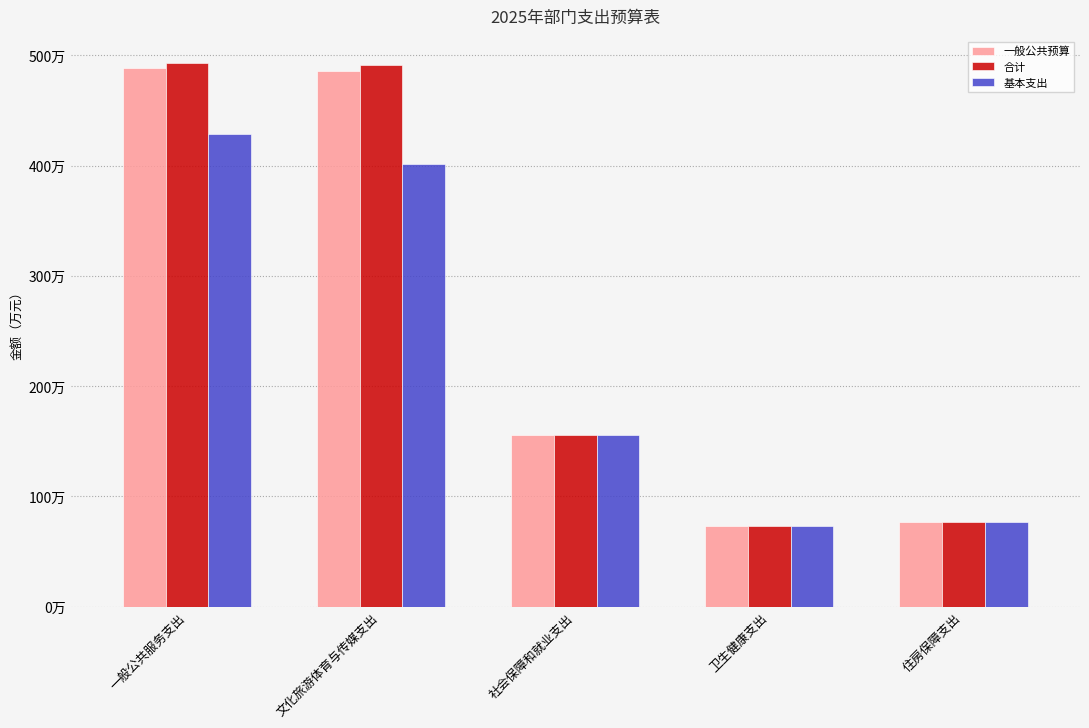

The 基本支出 series shows 768204.0 at 住房保障支出. True or false?

True